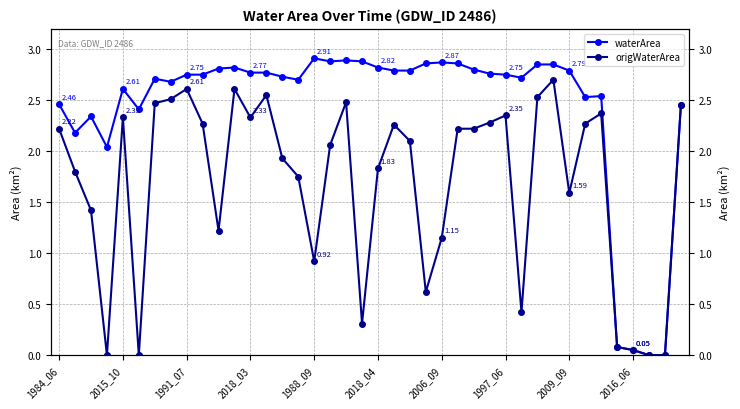

List the series in order of their overall mean, highest first.

waterArea, origWaterArea